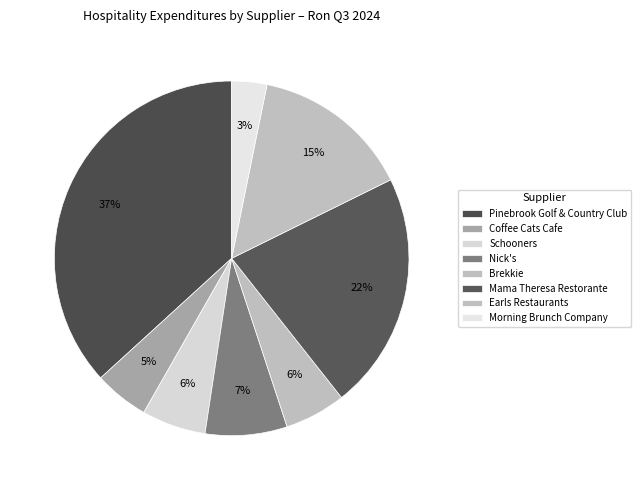

Does any single category account for the majority?

No